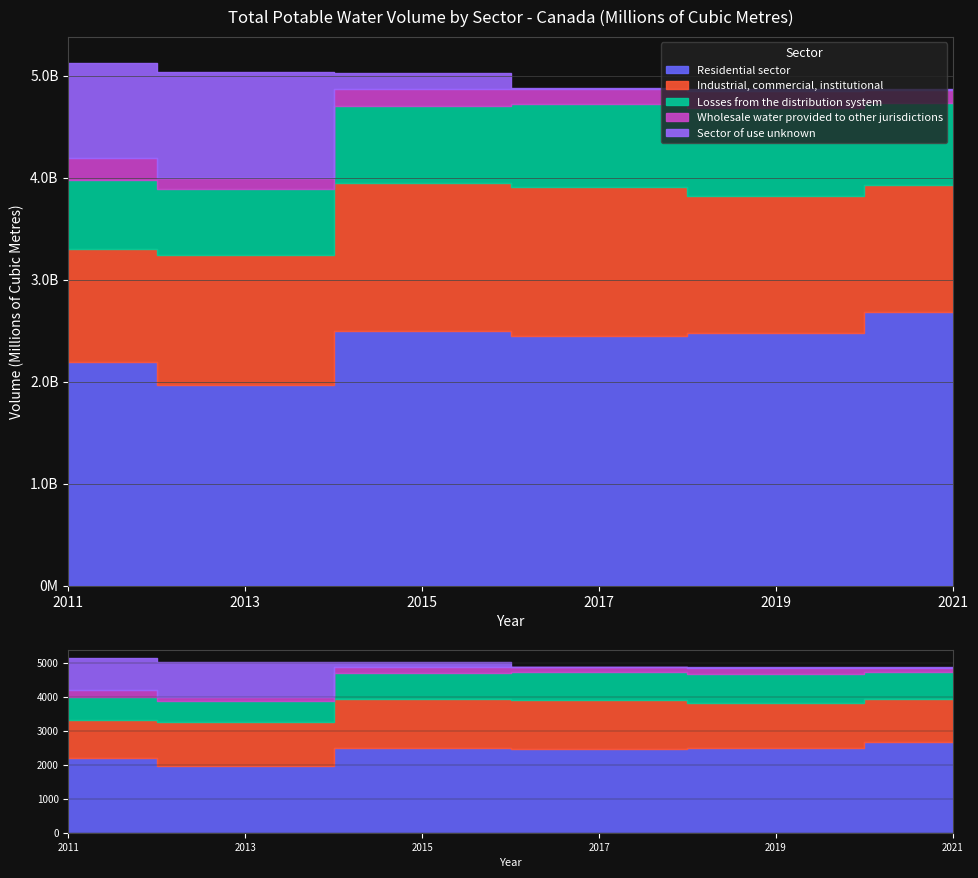

Reading right to left, extract all data points from this chart.

Residential sector: 2021=2678.0	2019=2480.1	2017=2450.2	2015=2497.7	2013=1971.4	2011=2195.8
Industrial, commercial, institutional: 2021=1247.3	2019=1342.2	2017=1454.1	2015=1447.5	2013=1272.8	2011=1108.1
Losses from the distribution system: 2021=806.1	2019=856.8	2017=815.2	2015=754.1	2013=640.5	2011=673.3
Wholesale water provided to other jurisdictions: 2021=122.8	2019=170.4	2017=149.0	2015=167.8	2013=114.0	2011=212.3
Sector of use unknown: 2021=14.9	2019=14.4	2017=13.7	2015=153.7	2013=1034.0	2011=934.2